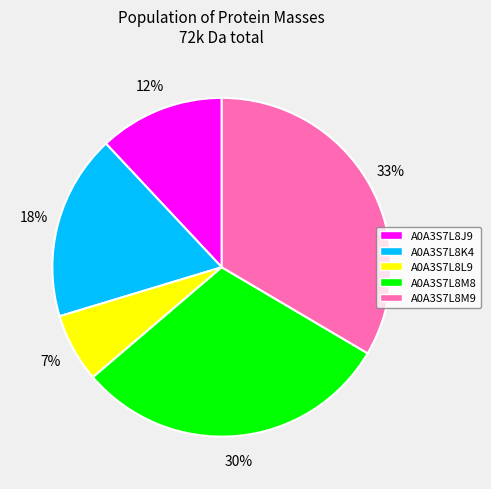

What percentage is the A0A3S7L8J9 slice, to the nearest percent?

12%